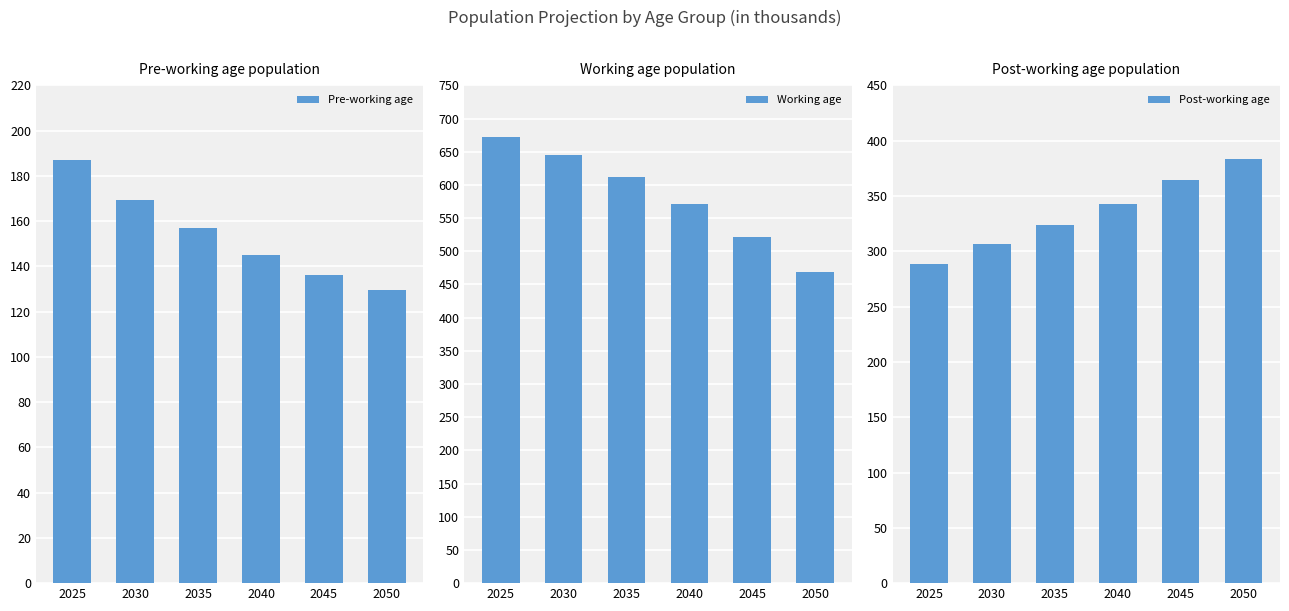

What is the difference between the maximum and minimum values in the Pre-working age series?

57.6